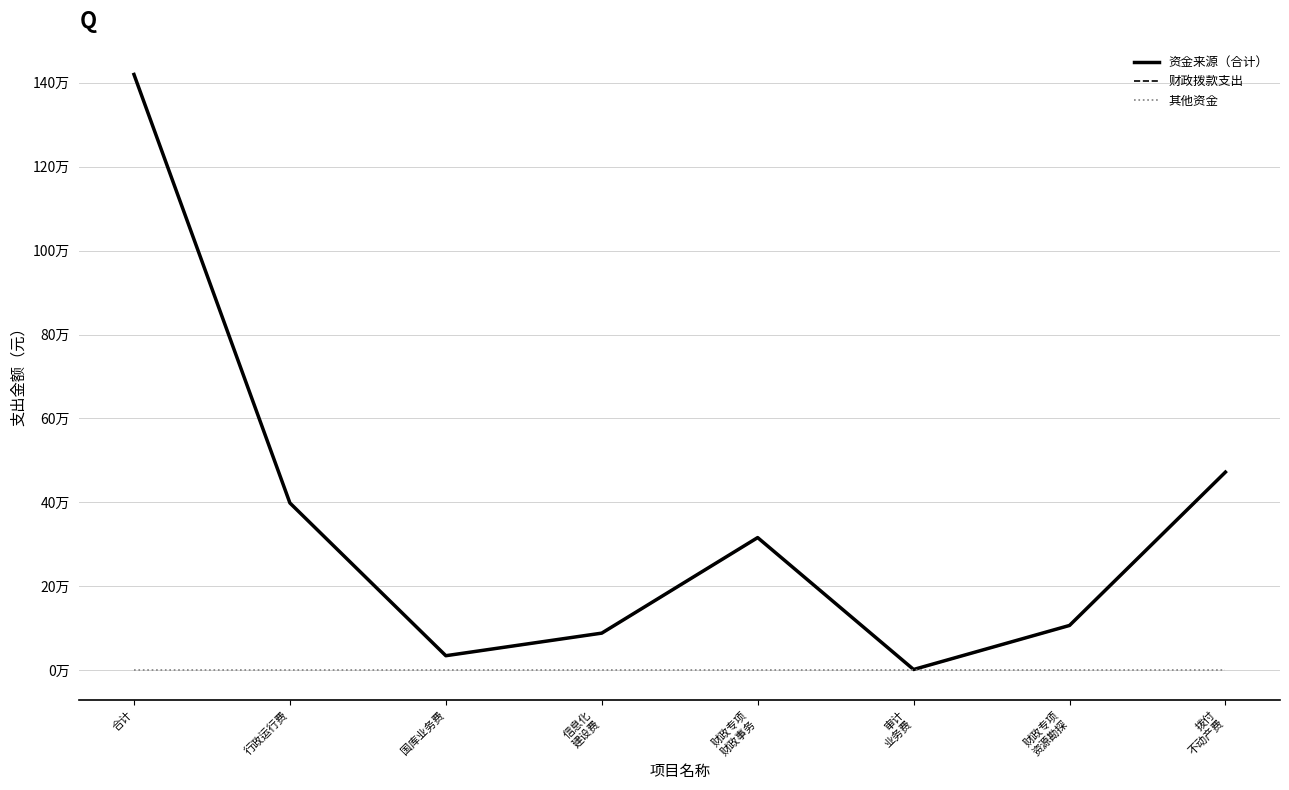

At which category does the chart reach its peak across all series?

合计